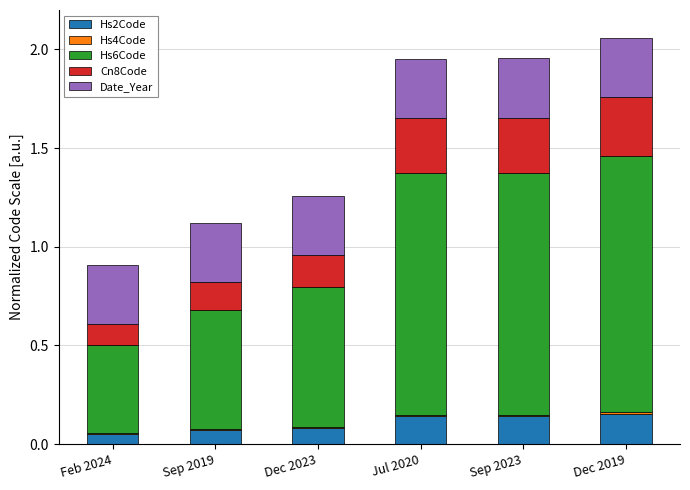

What is the sum of all Hs2Code values?

0.6